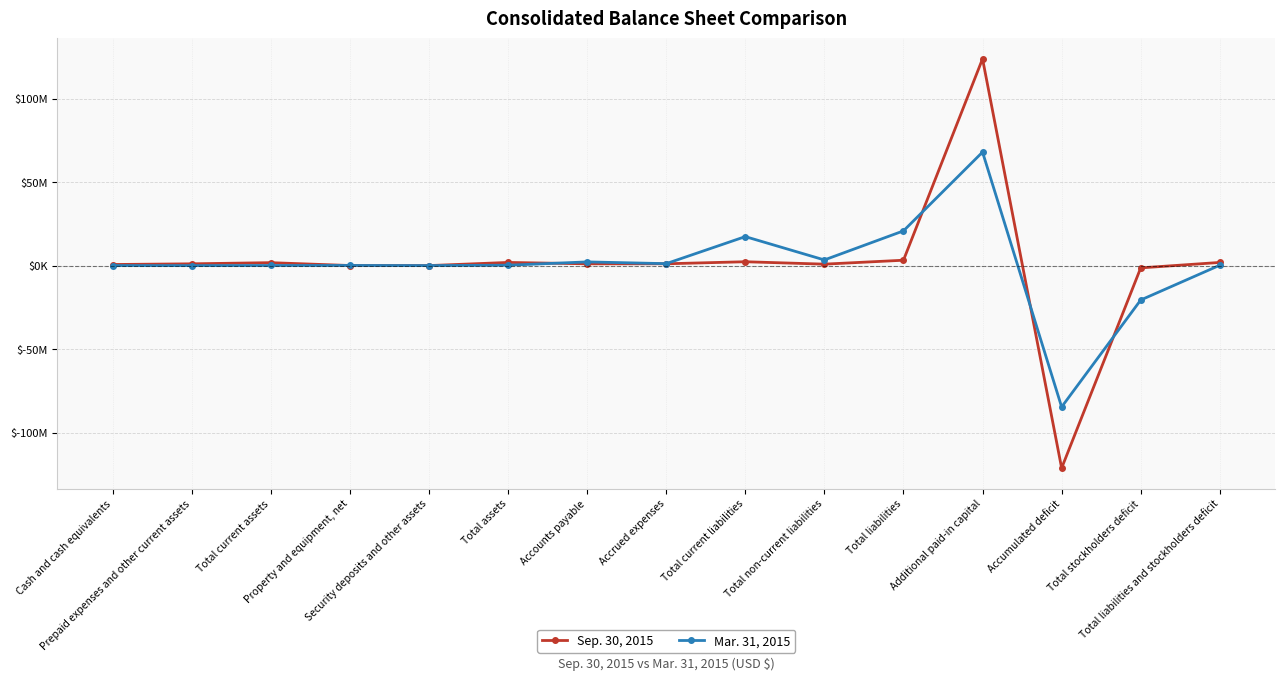

How many distinct data groups are displayed?

2